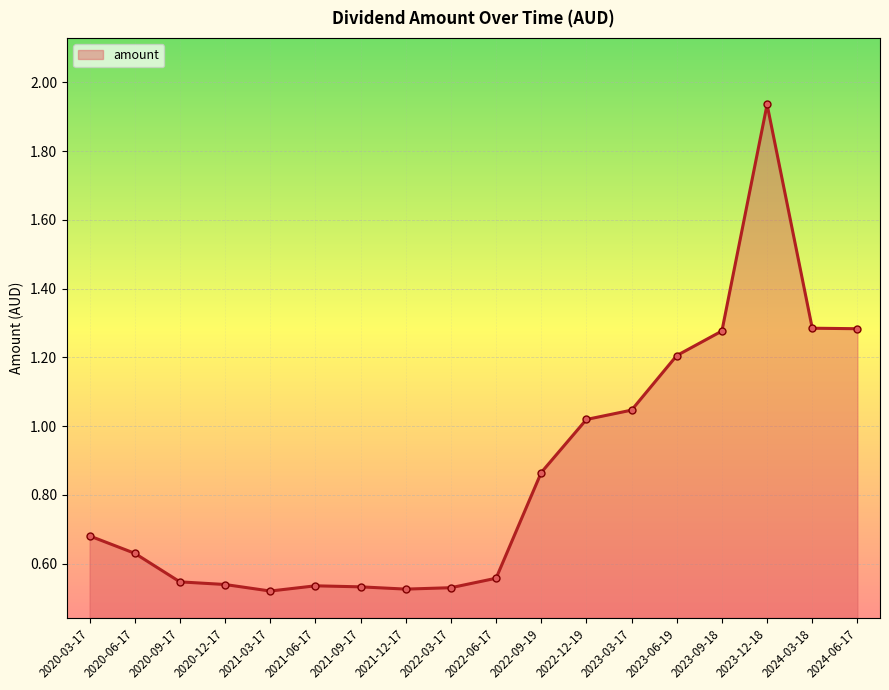

What is the label of the 14th point from the left?

2023-06-19